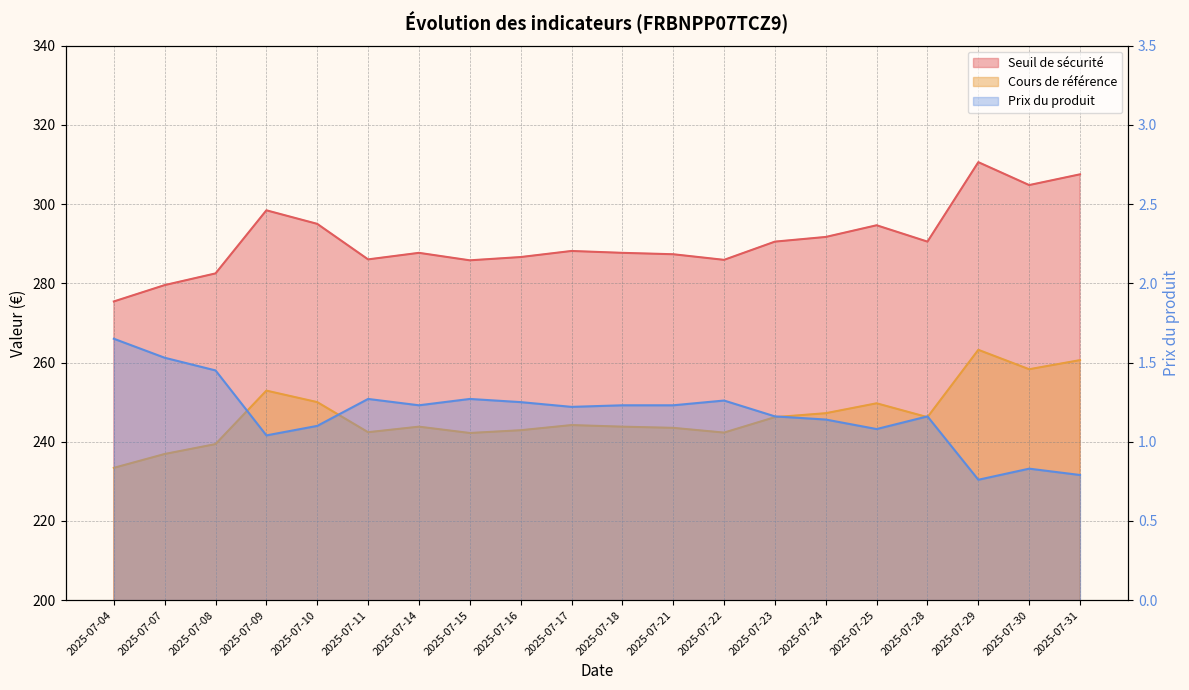

Is it true that Seuil de sécurité equals 97.3 at 2025-07-23?

False